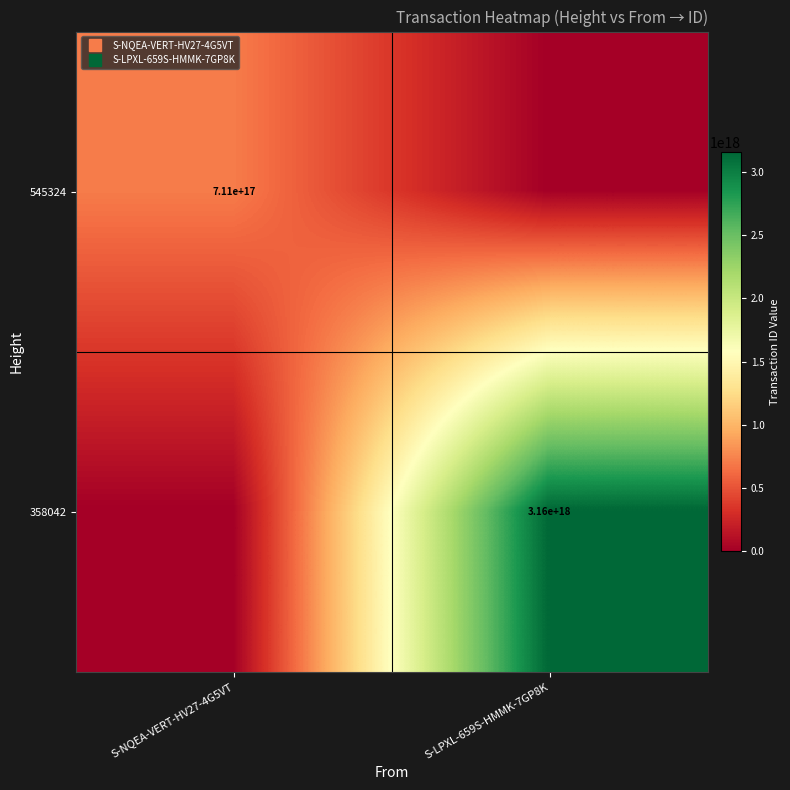

Which category has the lowest value in the 358042 series?

S-NQEA-VERT-HV27-4G5VT